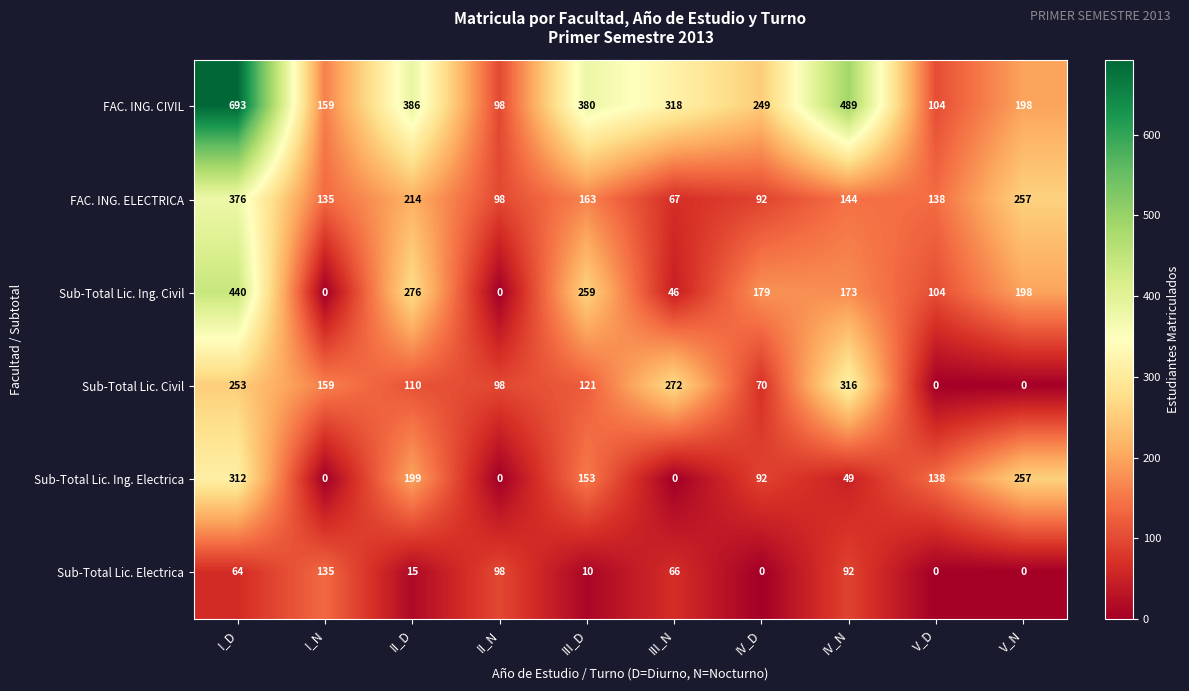

Rank the series by their maximum value, from lowest to highest.

Sub-Total Lic. Electrica, Sub-Total Lic. Ing. Electrica, Sub-Total Lic. Civil, FAC. ING. ELECTRICA, Sub-Total Lic. Ing. Civil, FAC. ING. CIVIL